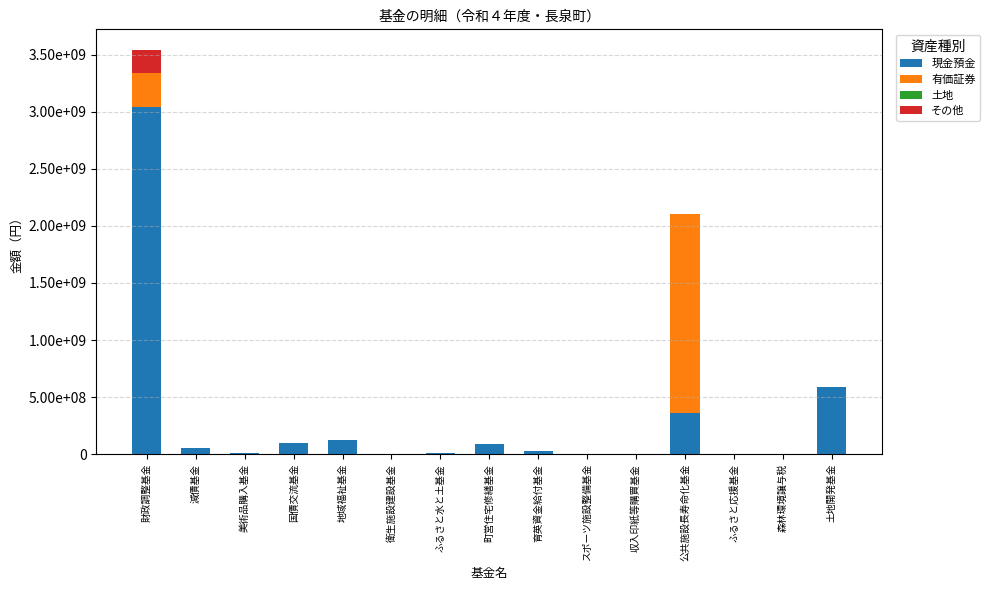

Does the chart contain stacked bars?

Yes